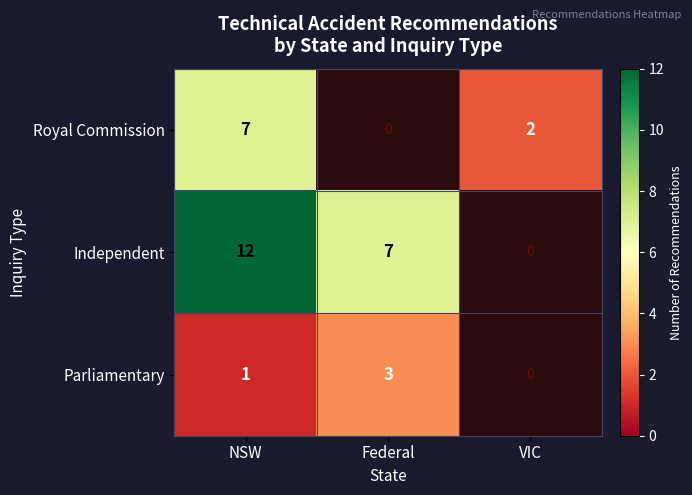

Is the value of Parliamentary at NSW greater than the value of Royal Commission at NSW?

No